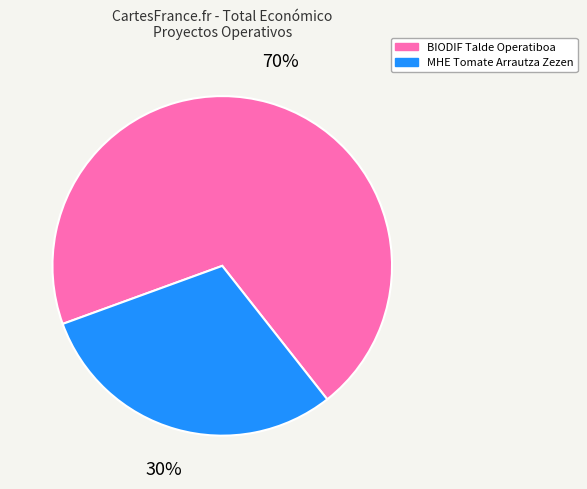

Is there any slice that represents more than half of the pie?

Yes